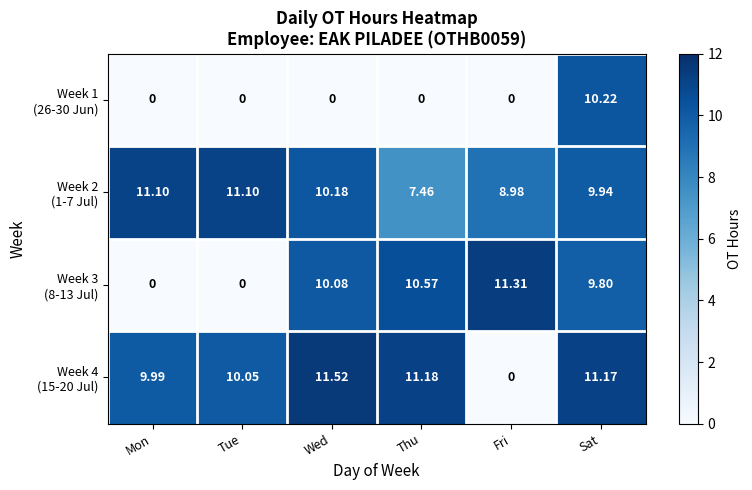

What is the spread (max minus min) of values at Mon?

11.1